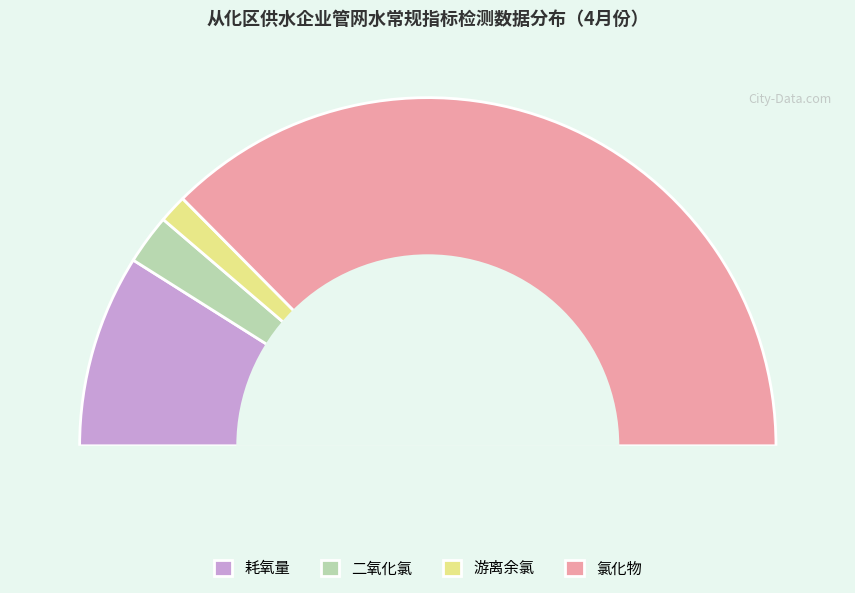

To the nearest percent, what percentage of the pie is 二氧化氯?

5%